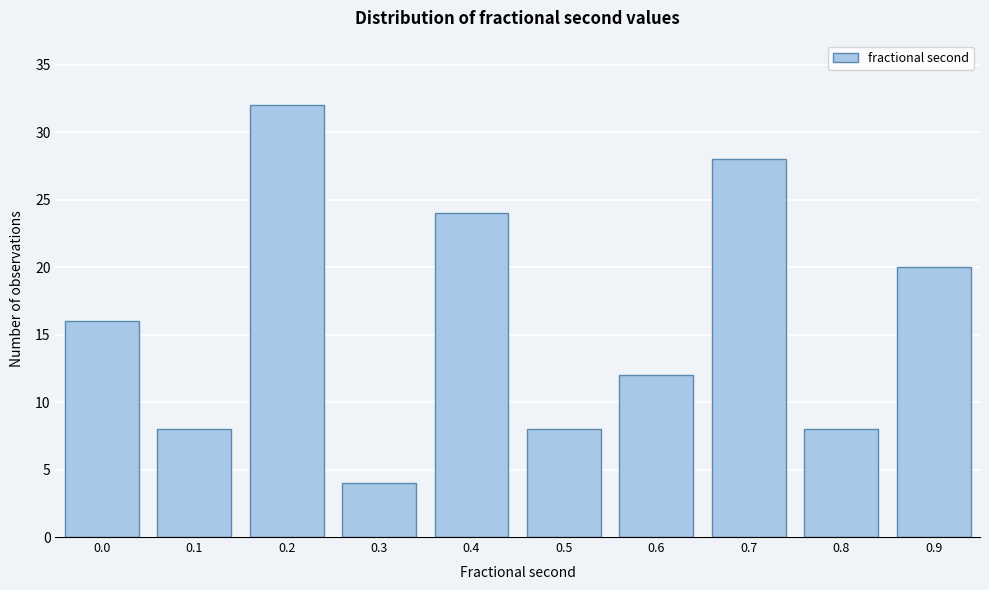

Reading right to left, what are all the values shown in this chart?

20	8	28	12	8	24	4	32	8	16